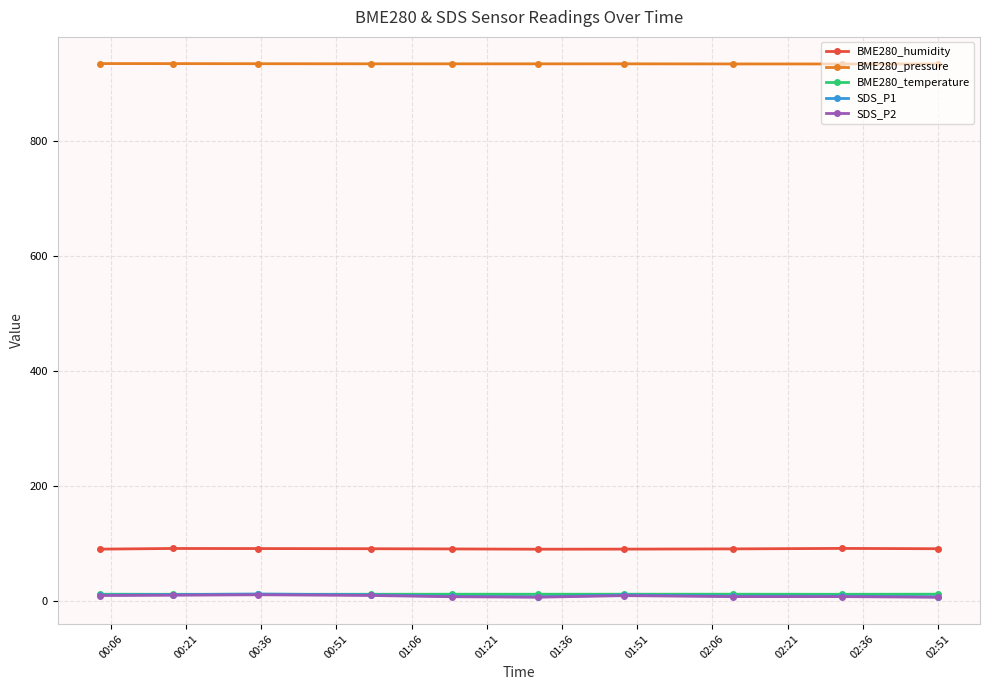

At how many categories does at least one series exceed 71?

10